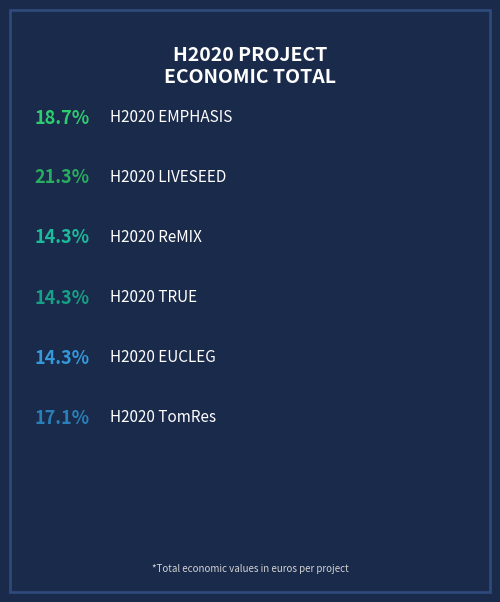

How many segments does this pie chart have?

6